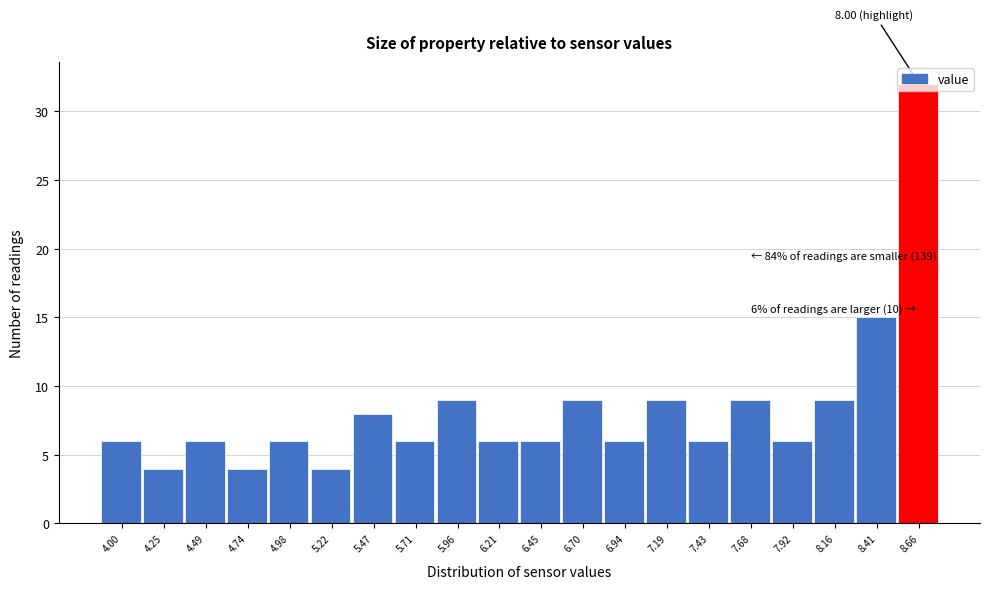

What is the change in value from 4.00 to 5.47?

+2